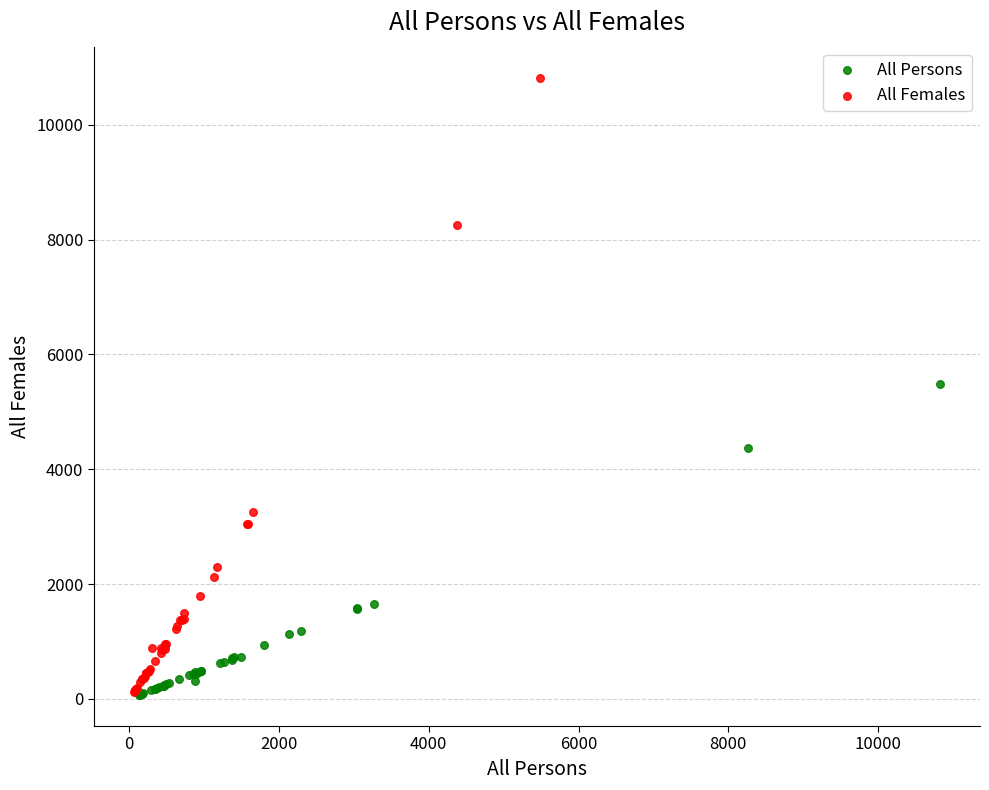

Which series reaches the maximum Y coordinate?

All Females